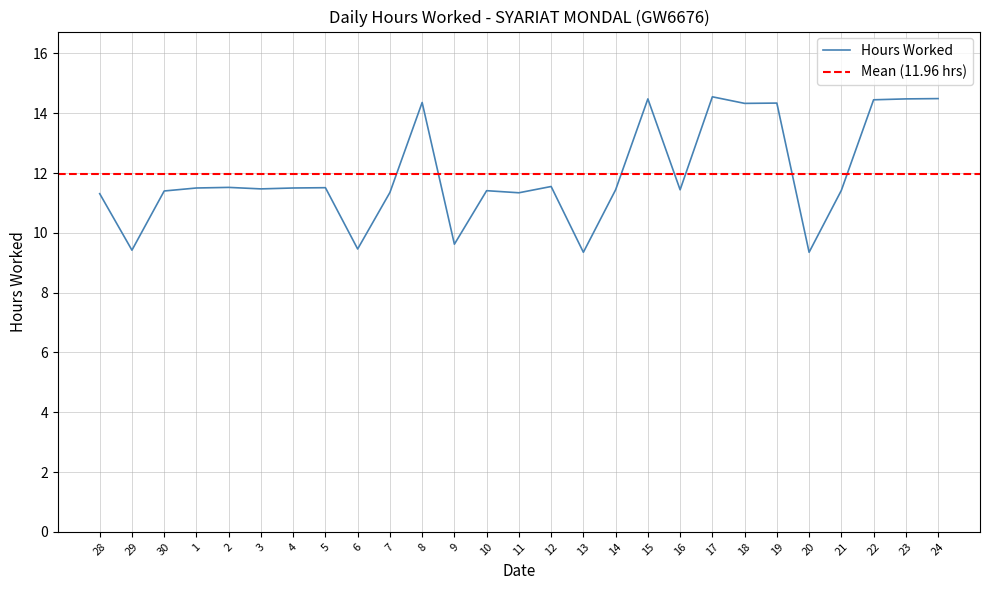

What is the sum of all values?

322.8